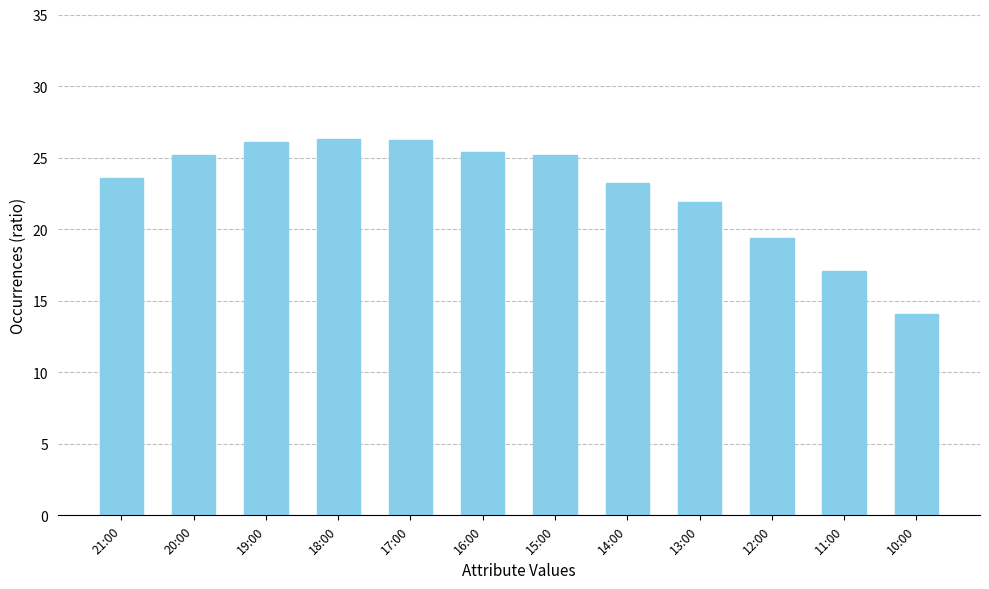

How many series are shown in this chart?

1